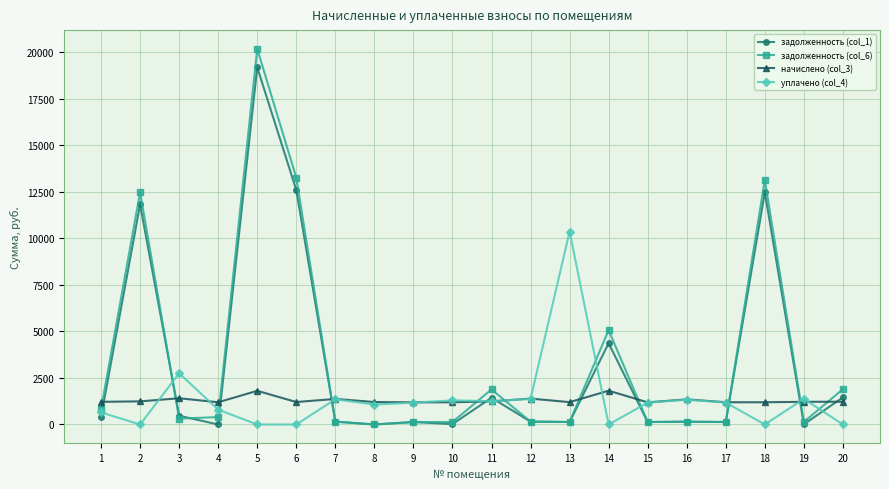

What is the difference between the задолженность (col_1) values at 5 and 9?

19039.8